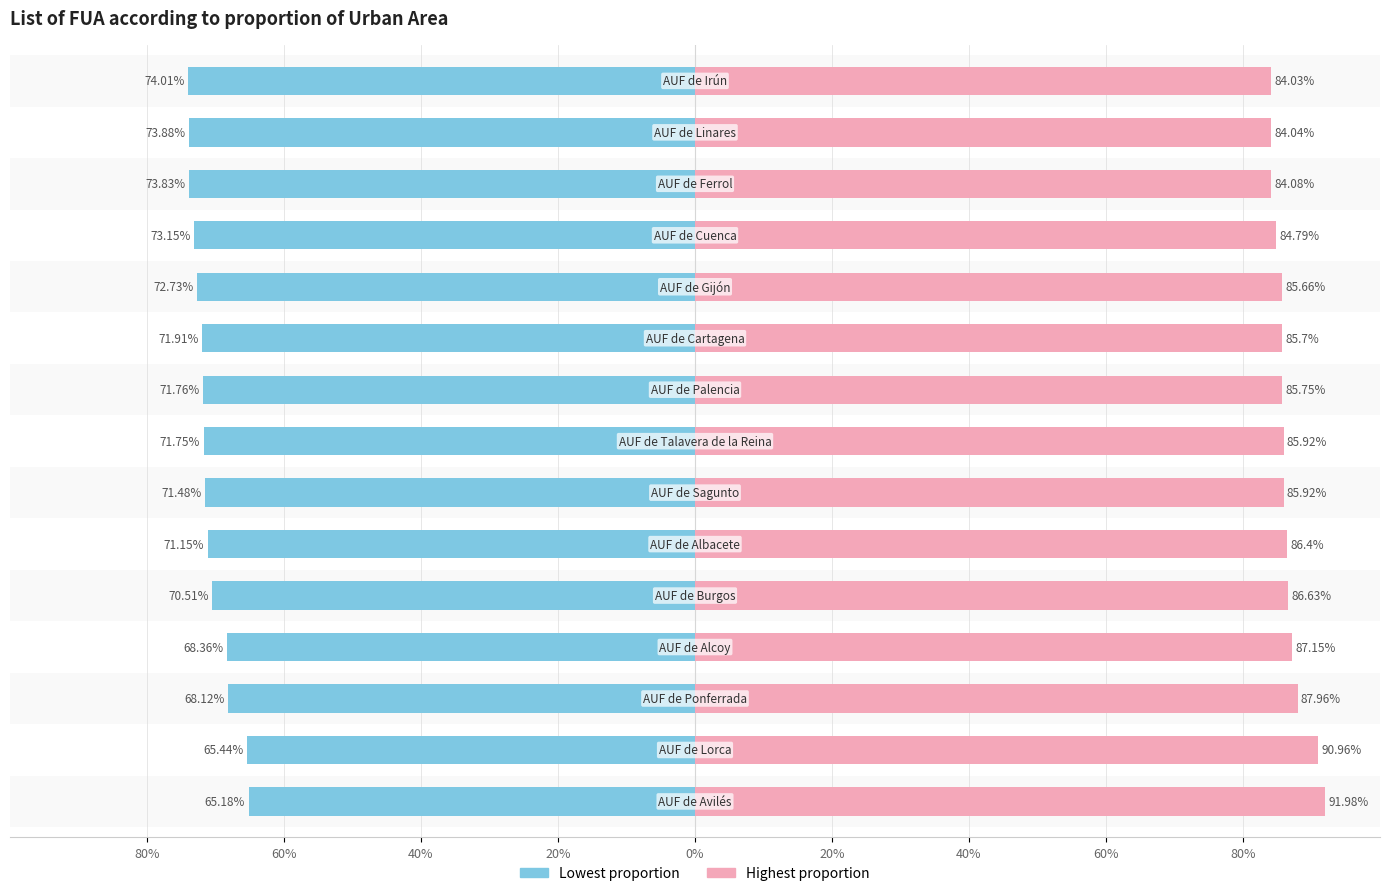

Rank the series by their maximum value, from lowest to highest.

Lowest proportion, Highest proportion